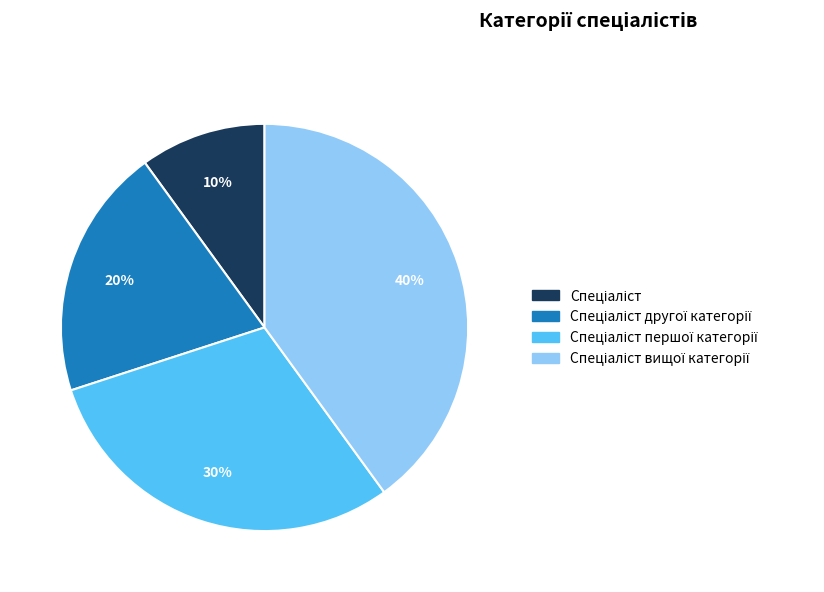

To the nearest percent, what is the difference between the largest and smallest slice percentages?

30%